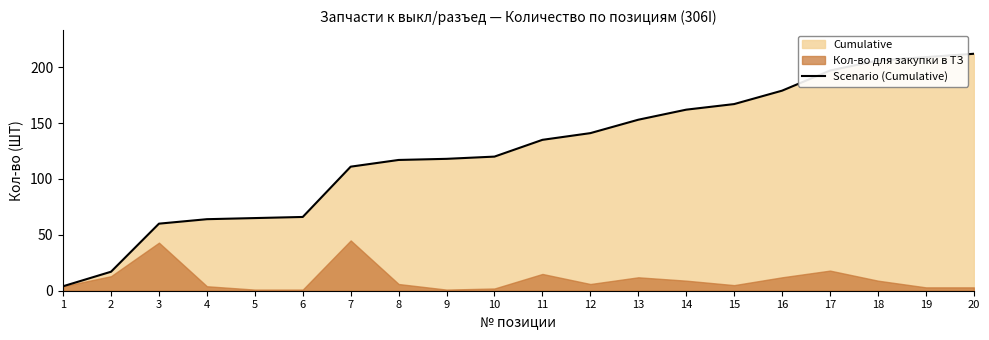

The value at 12 is 141. True or false?

True